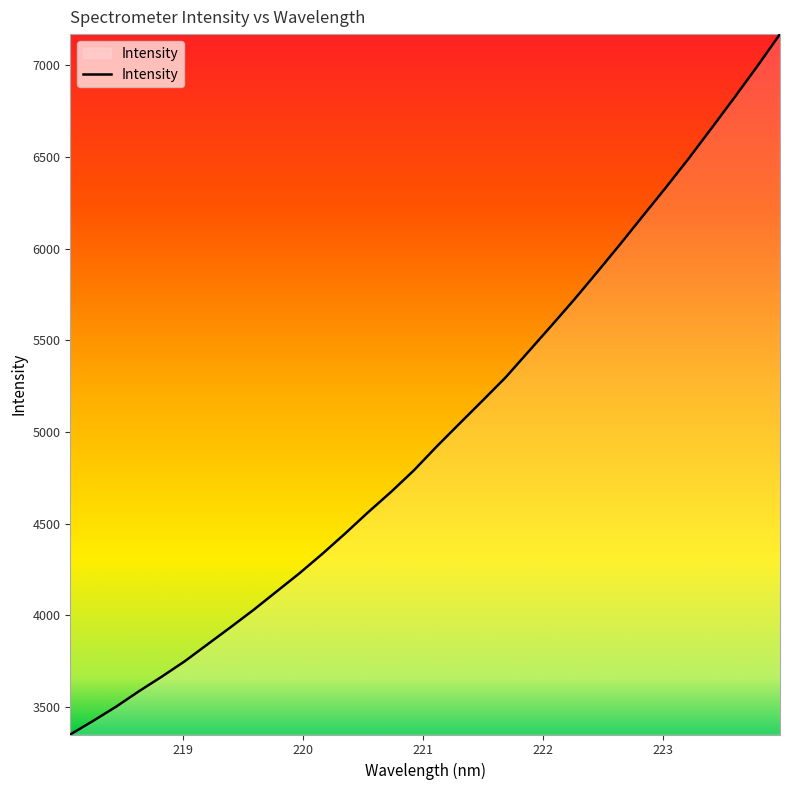

What is the greatest value displayed?

7170.5